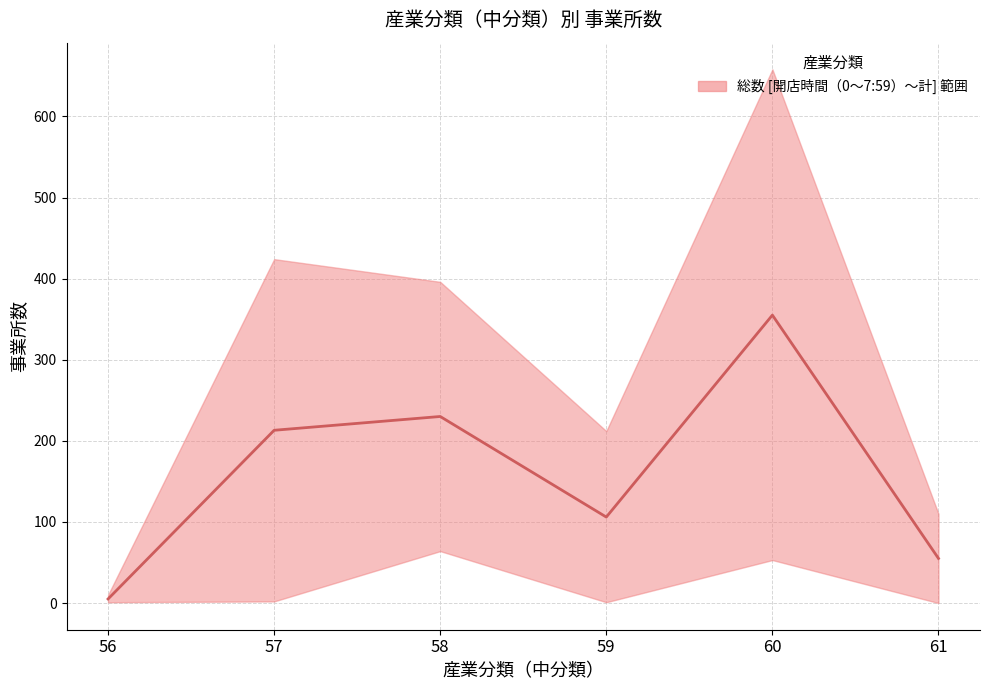

What is the minimum value shown in the chart?

5